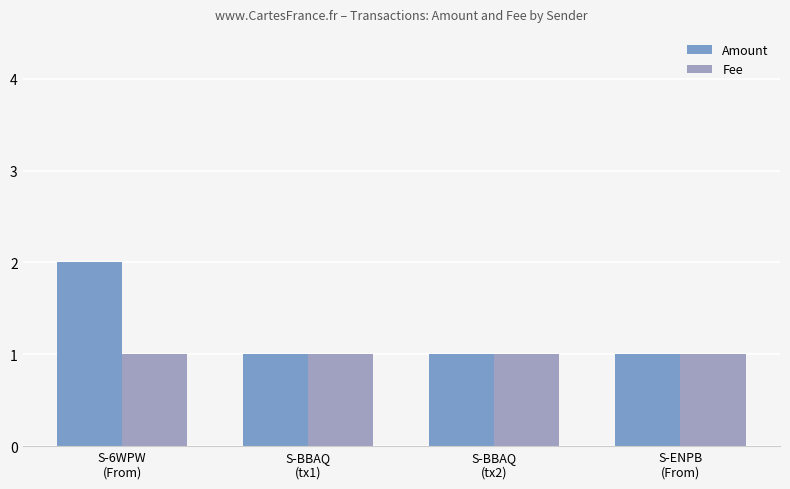

The value of Fee at S-BBAQ
(tx2) is 2. True or false?

False